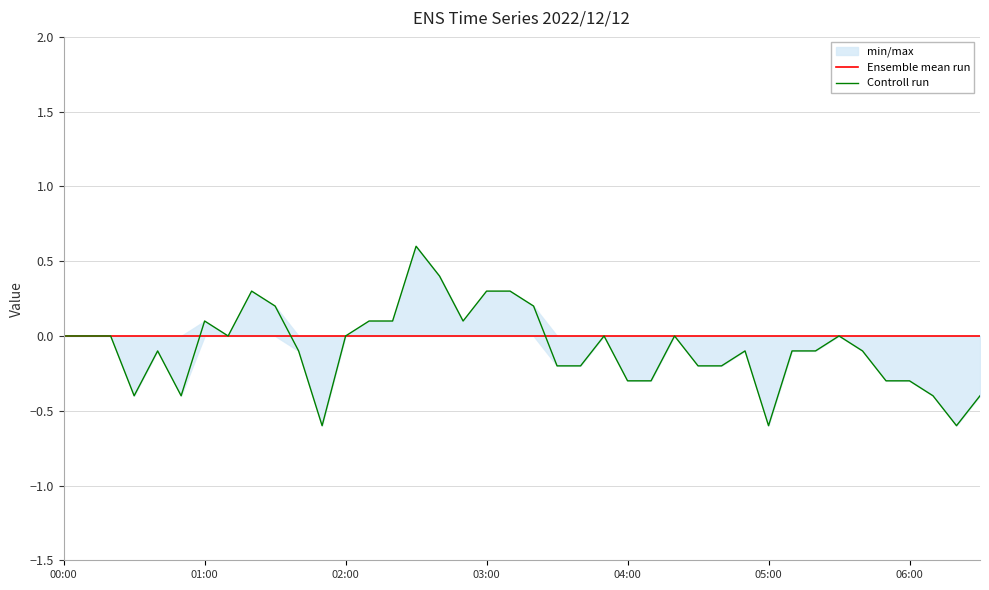

Where is Controll run nearest to the value 0?

00:00